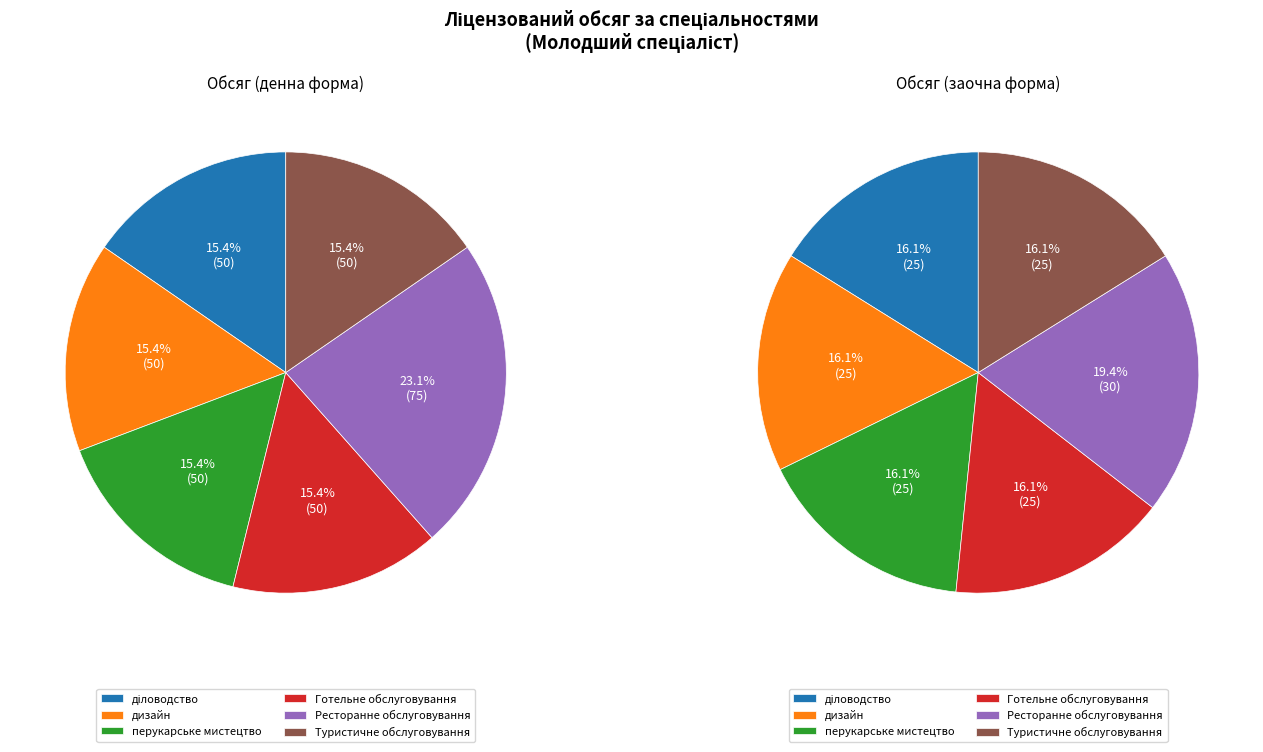

Which slice is the smallest?

діловодство